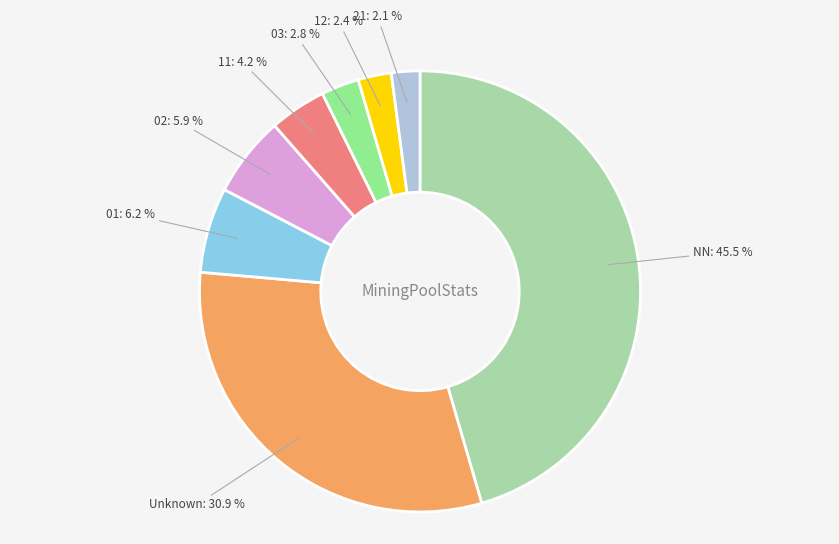

Does any single category account for the majority?

No